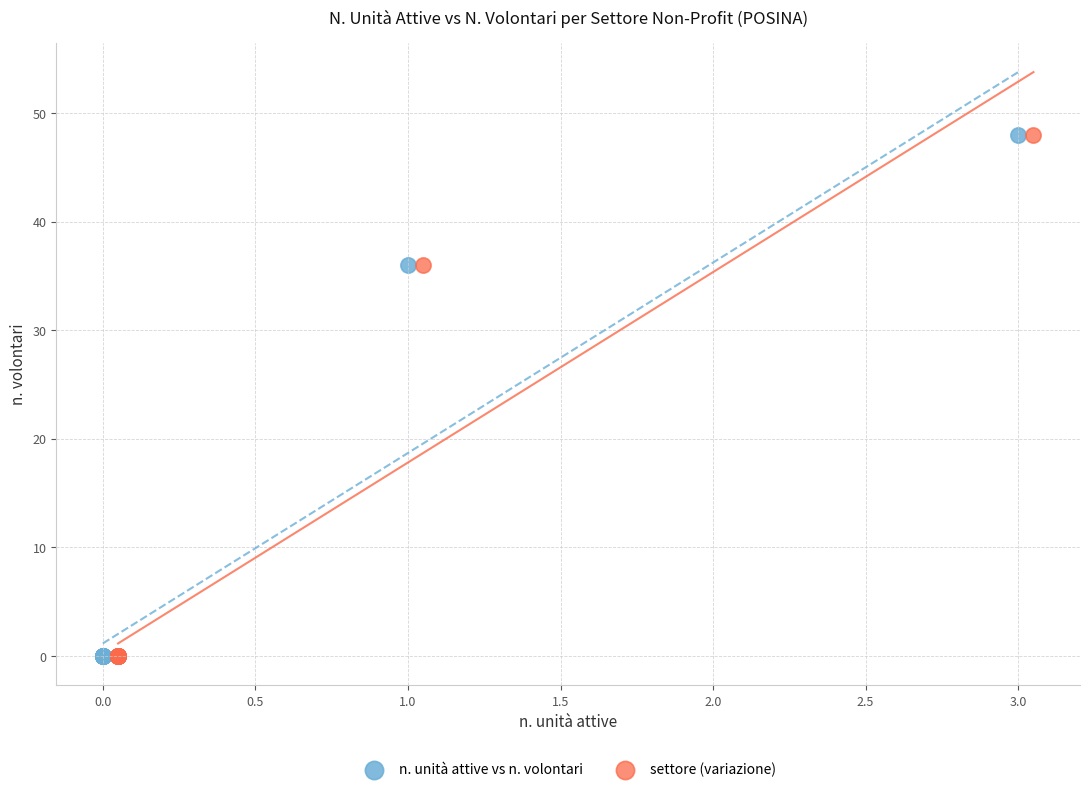

What are all the series names shown in the legend?

n. unità attive vs n. volontari, settore (variazione)